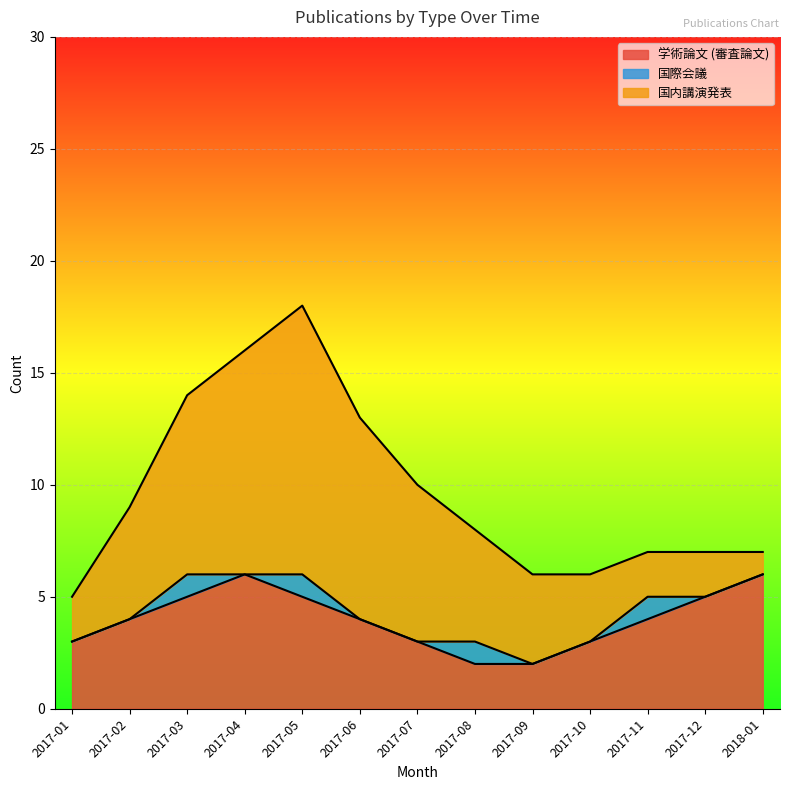

List the series in order of their overall mean, lowest first.

国際会議, 学術論文 (審査論文), 国内講演発表